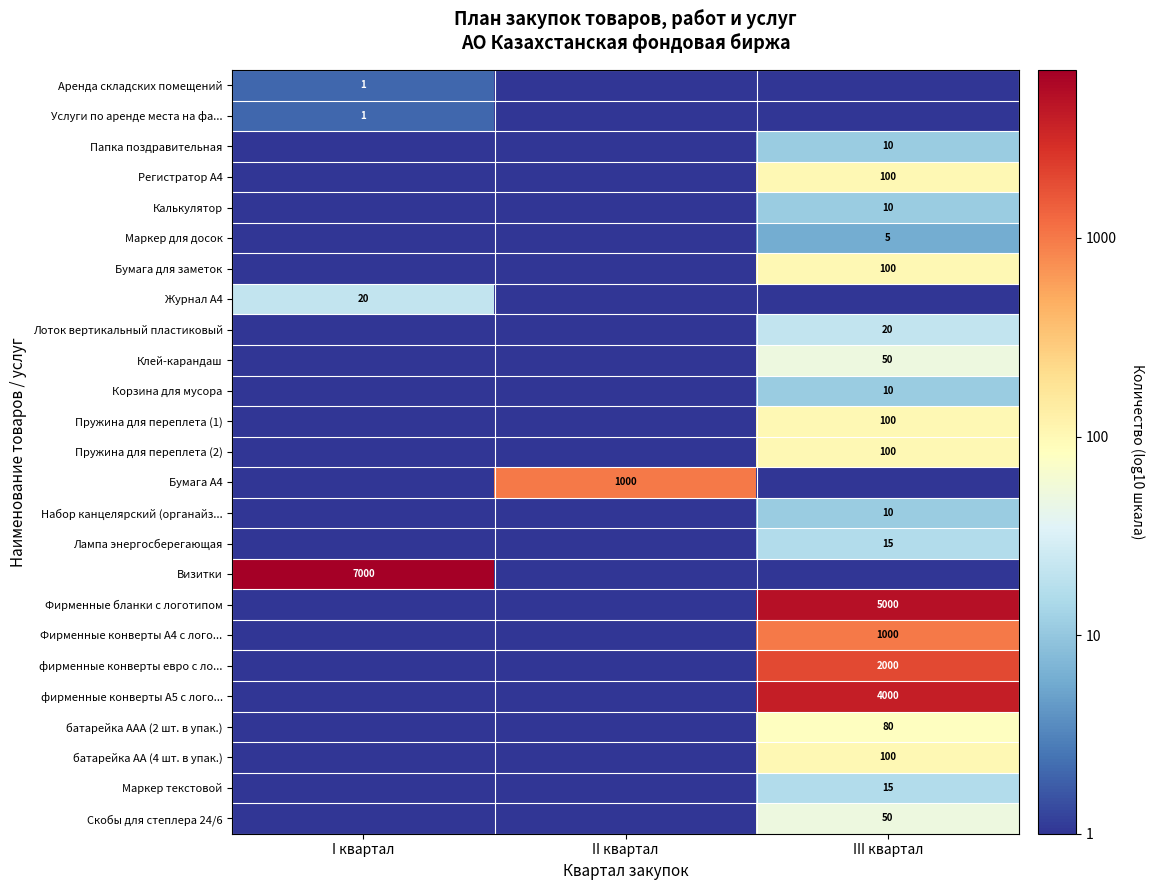

True or false: Лампа энергосберегающая has a value of 26 at III квартал.

False